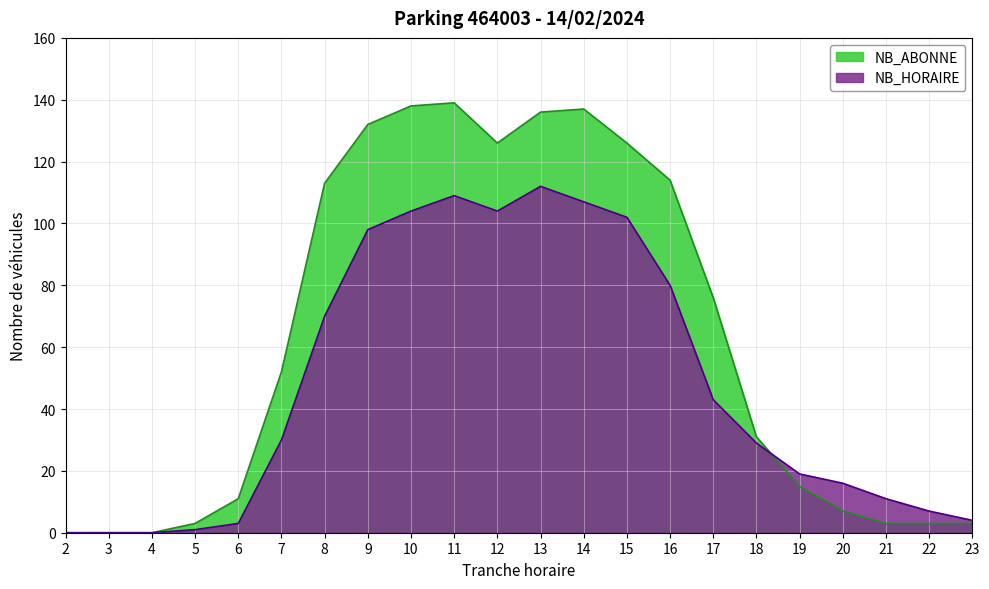

Does the chart have visible grid lines?

Yes